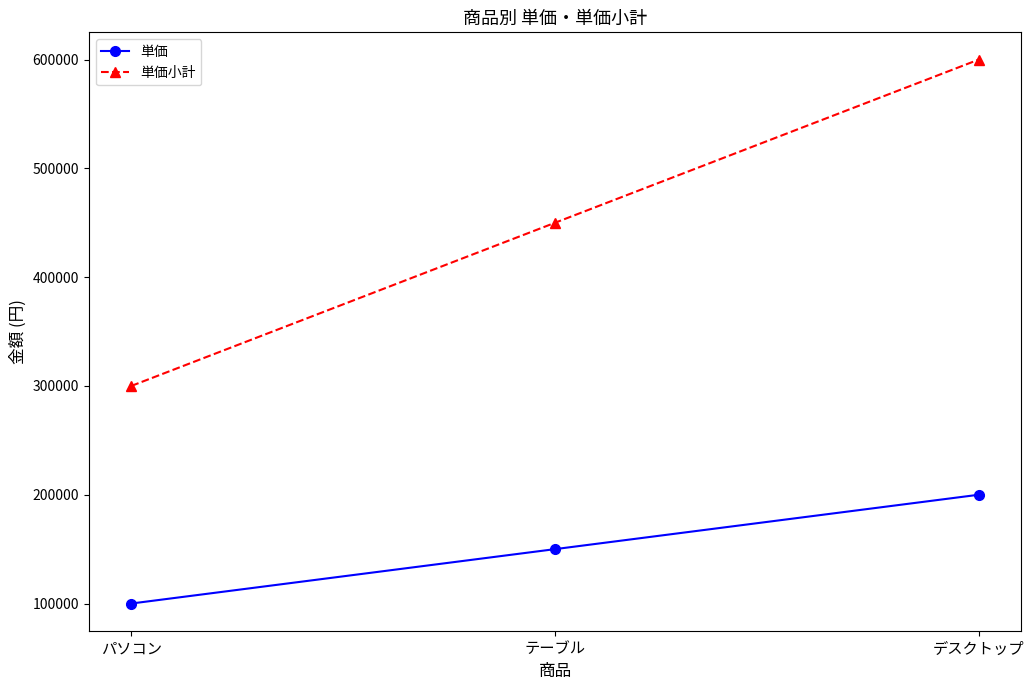

Is it true that 単価 equals 232001 at テーブル?

False